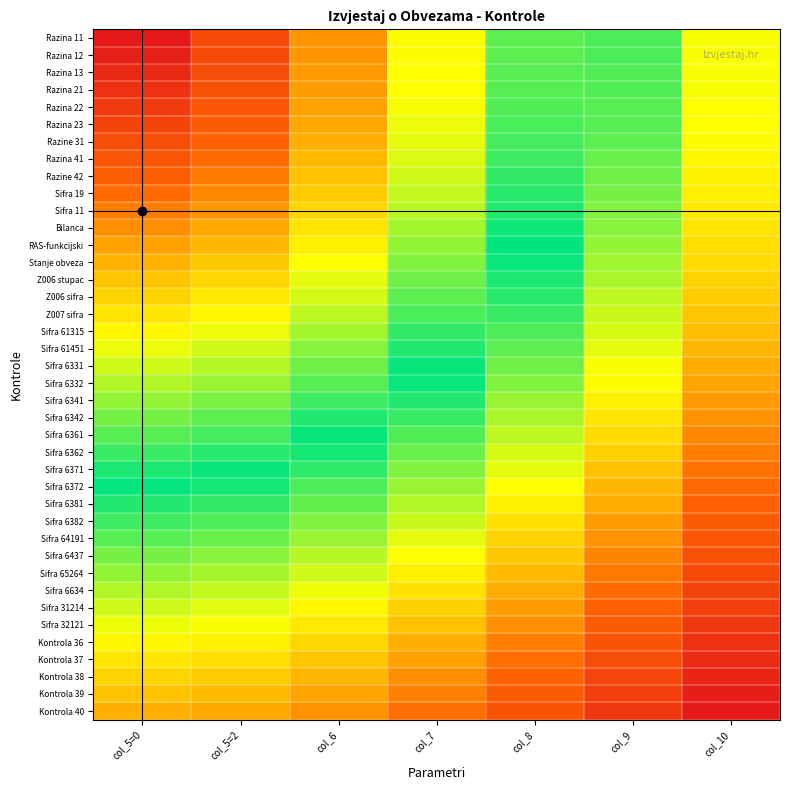

How many data points does each series have?

7